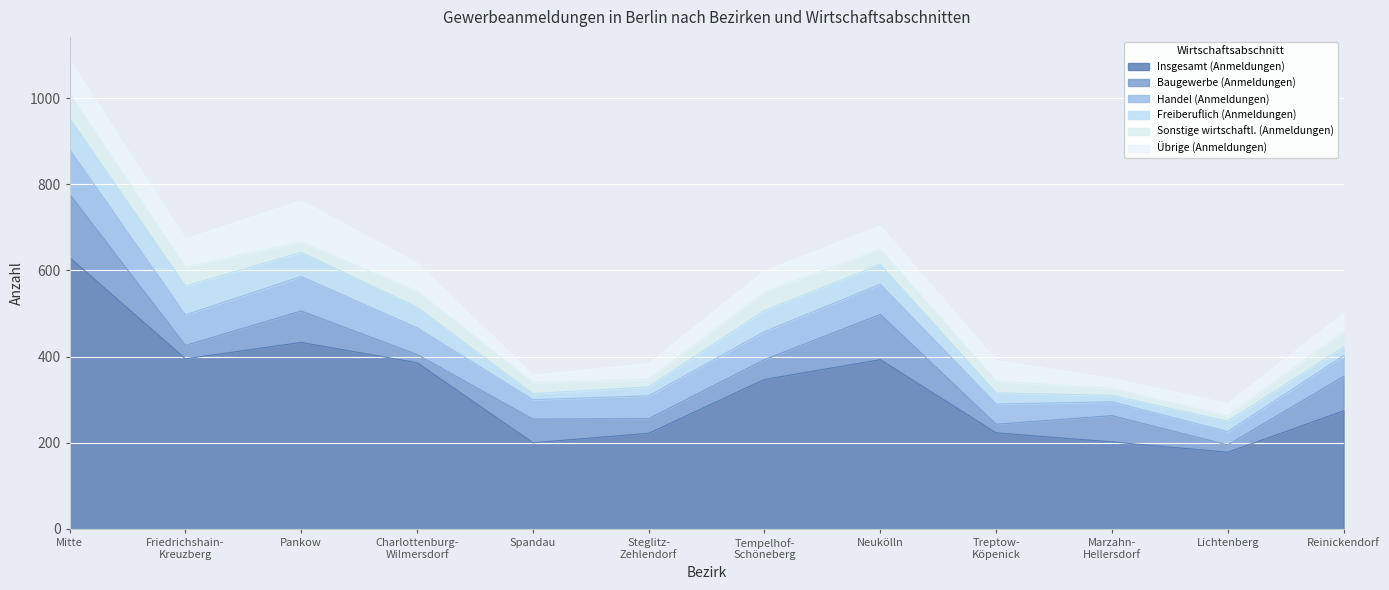

How many data points in Sonstige wirtschaftl. (Anmeldungen) are above 35?

5